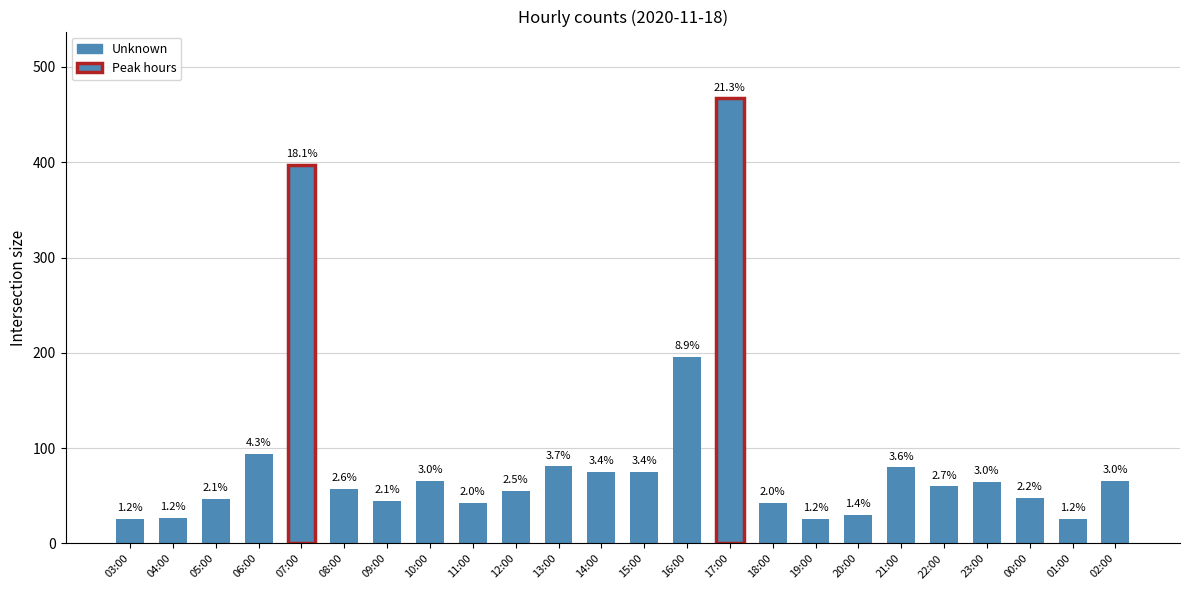

Reading right to left, what are all the values shown in this chart?

66	26	48	65	60	80	30	26	43	467	196	75	75	81	55	43	66	45	57	397	94	47	27	26